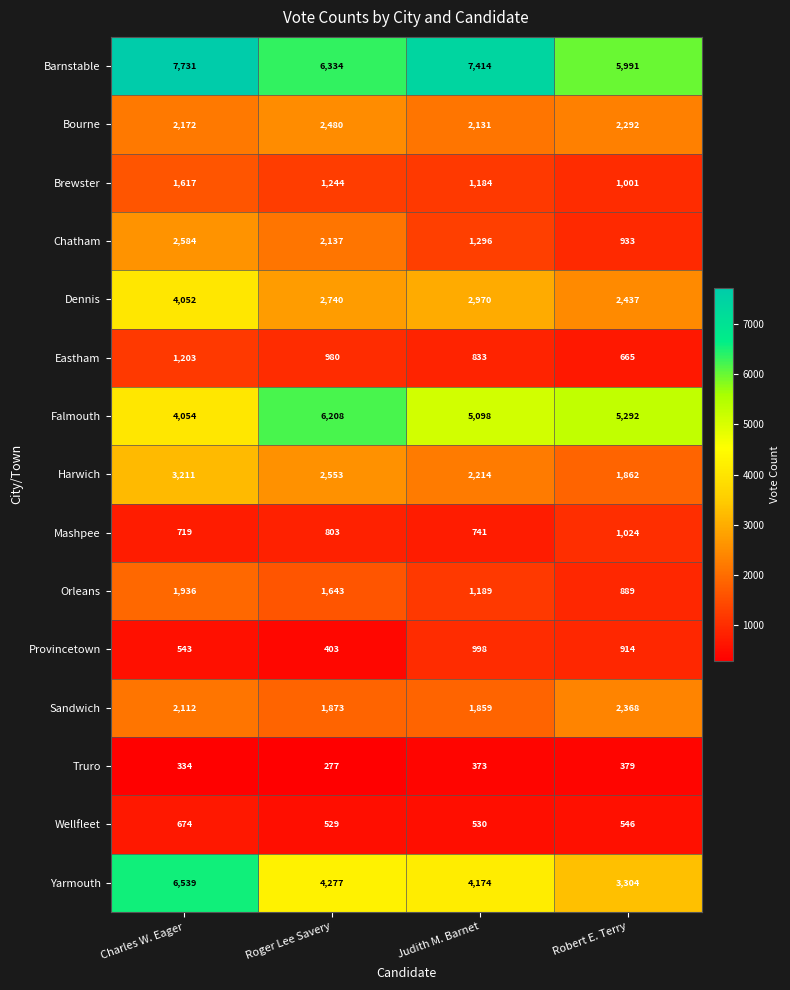

What is the maximum value for Orleans?

1936